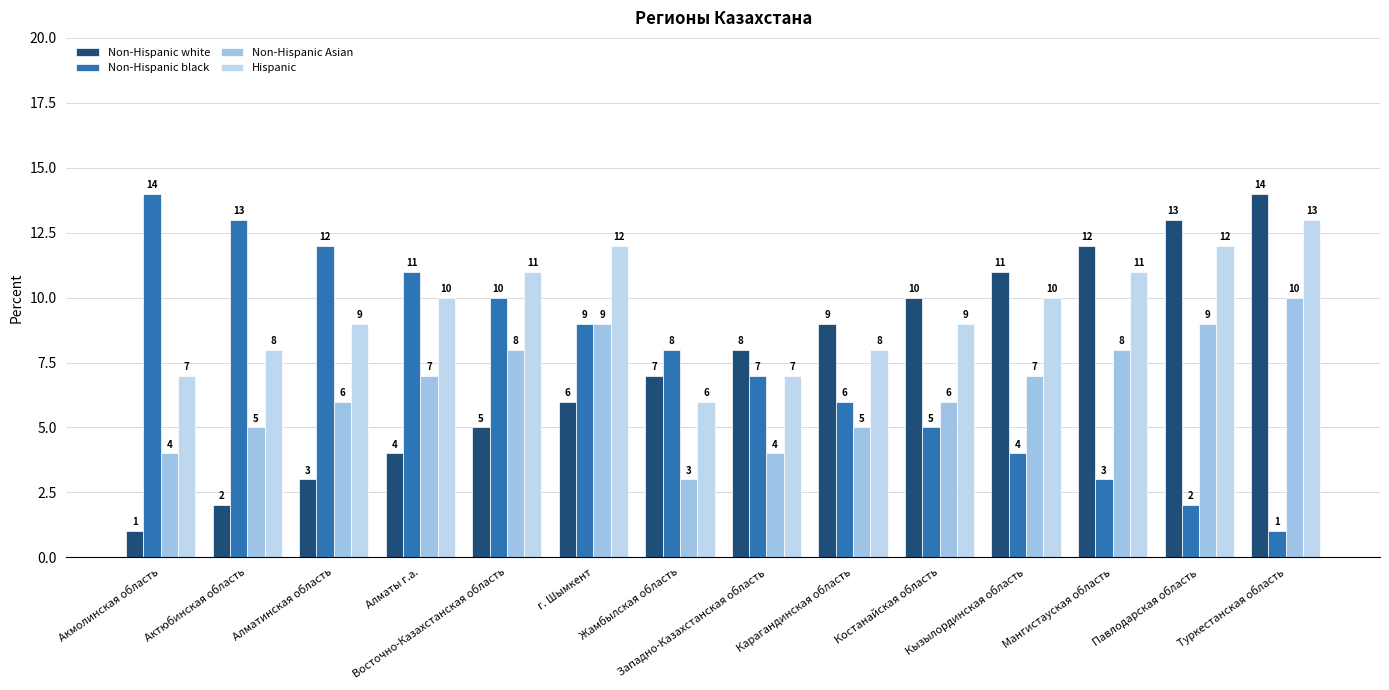

How many groups of bars are there?

14